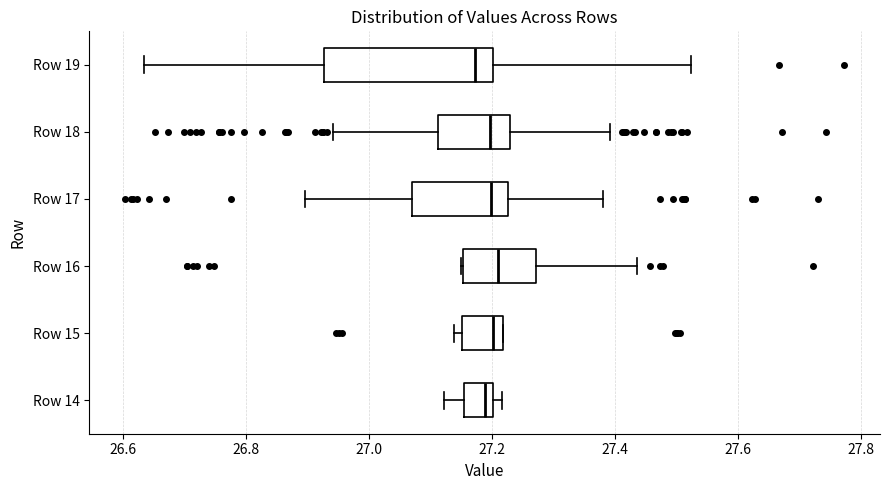

Reading bottom to top, read every box against the x-axis: the position of its median line, the range the box covers, and the ends of its whiskers. The values are not printed on the chart, so give them approximately, as read against the axis.

Row 14: median 27.18, box 27.16 to 27.20, whiskers 27.12 to 27.22
Row 15: median 27.20, box 27.16 to 27.22, whiskers 27.14 to 27.22
Row 16: median 27.20, box 27.16 to 27.28, whiskers 27.14 to 27.44
Row 17: median 27.20, box 27.06 to 27.22, whiskers 26.90 to 27.38
Row 18: median 27.20, box 27.12 to 27.22, whiskers 26.94 to 27.40
Row 19: median 27.18, box 26.92 to 27.20, whiskers 26.64 to 27.52